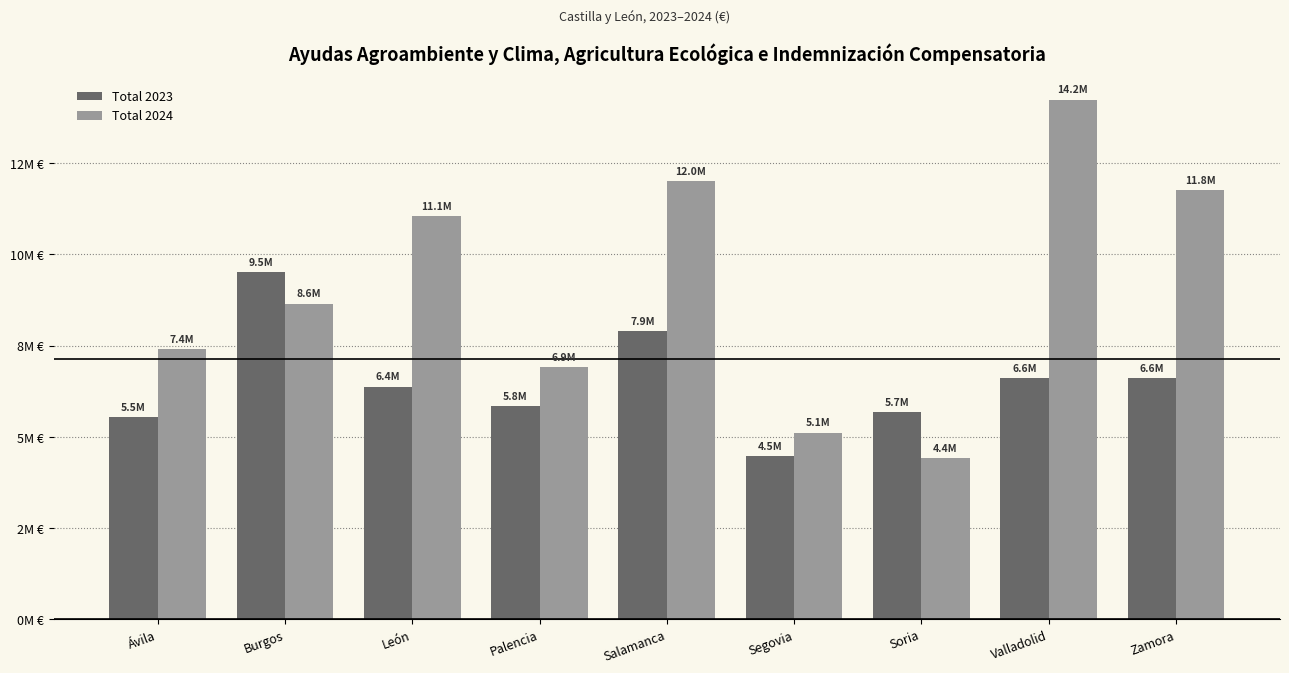

Which series changed the most between León and Segovia?

Total 2024